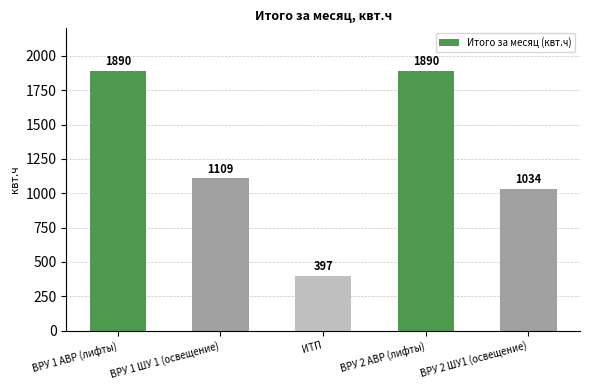

What is the label of the 5th bar from the right?

ВРУ 1 АВР (лифты)